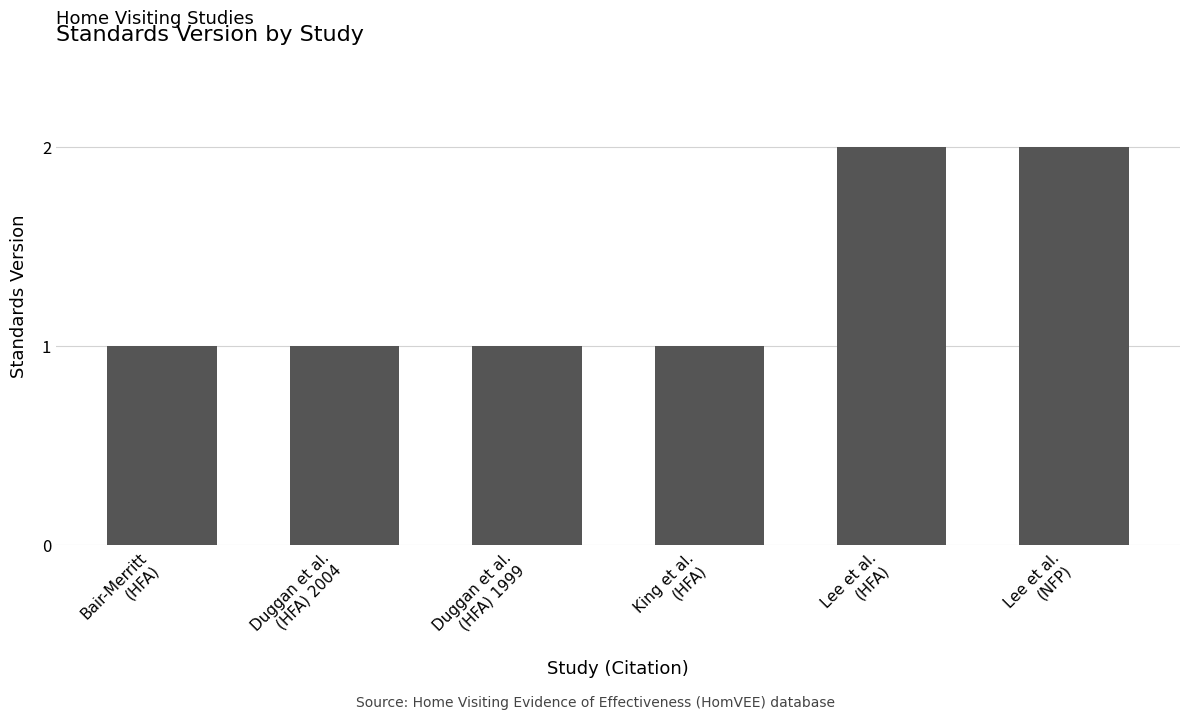

What is the greatest value displayed?

2